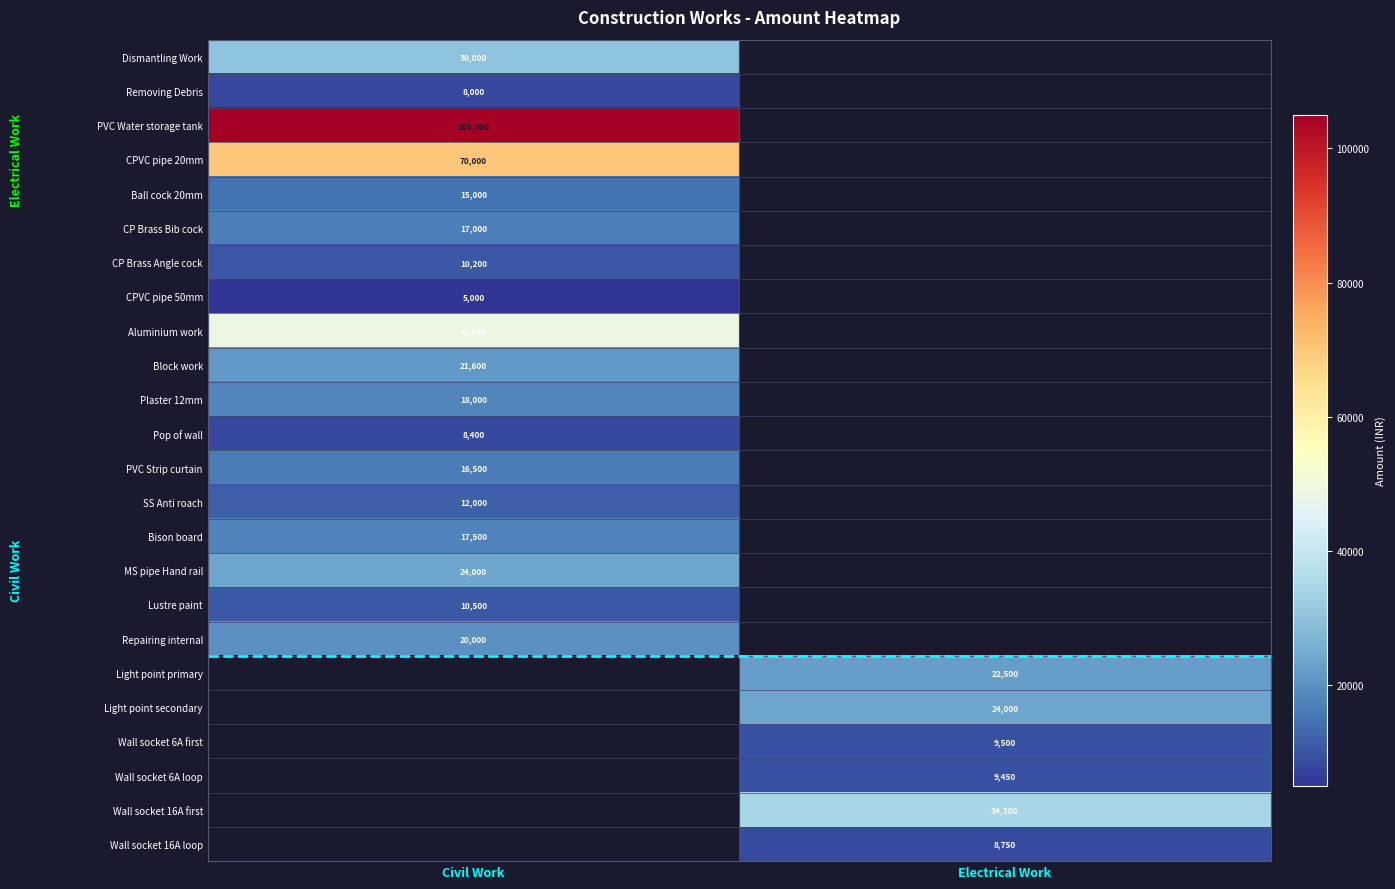

True or false: Lustre paint has a value of 10500 at Civil Work.

True